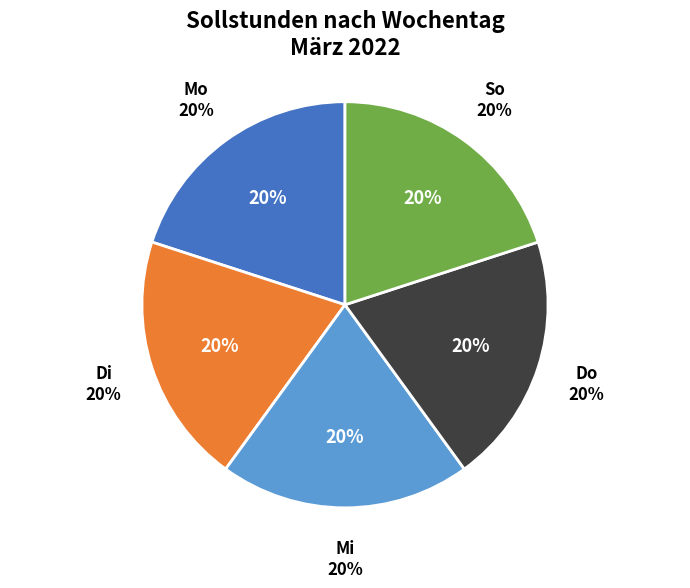

Is it true that Mi is 9% of the pie?

False